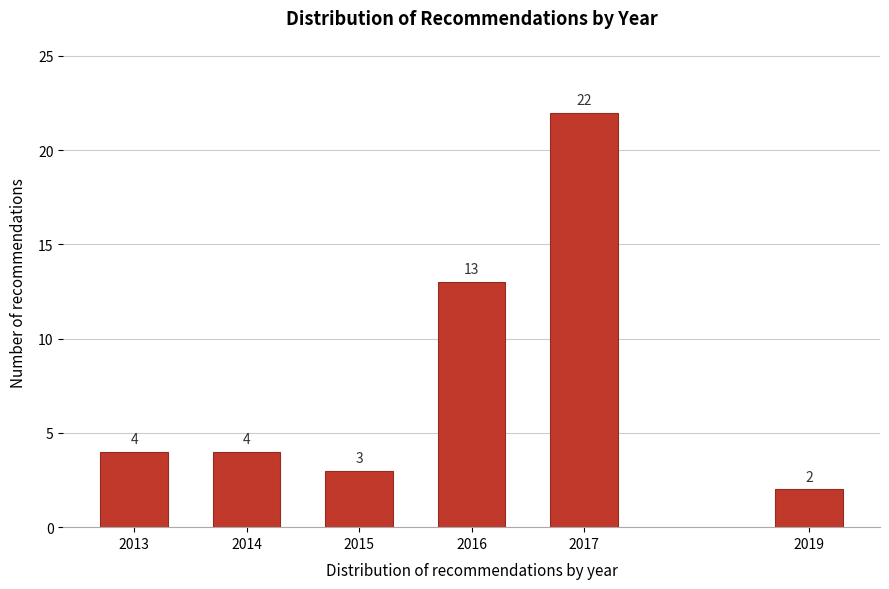

Reading right to left, list all the values displayed in this chart.

2	22	13	3	4	4